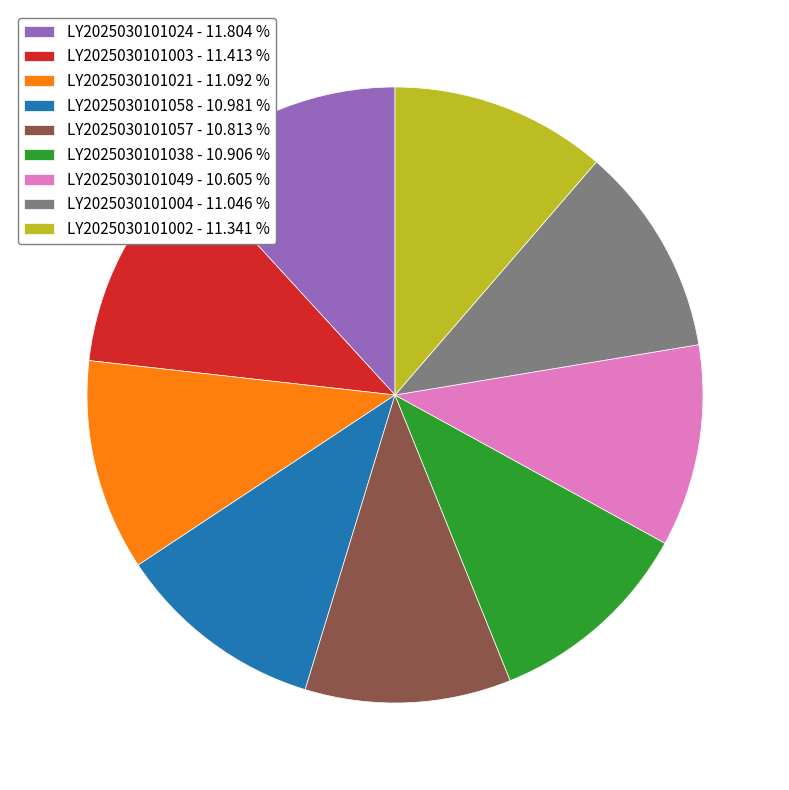

Approximately how many times larger is the value at LY2025030101002 - 11.341 % compared to LY2025030101003 - 11.413 %?

1.0